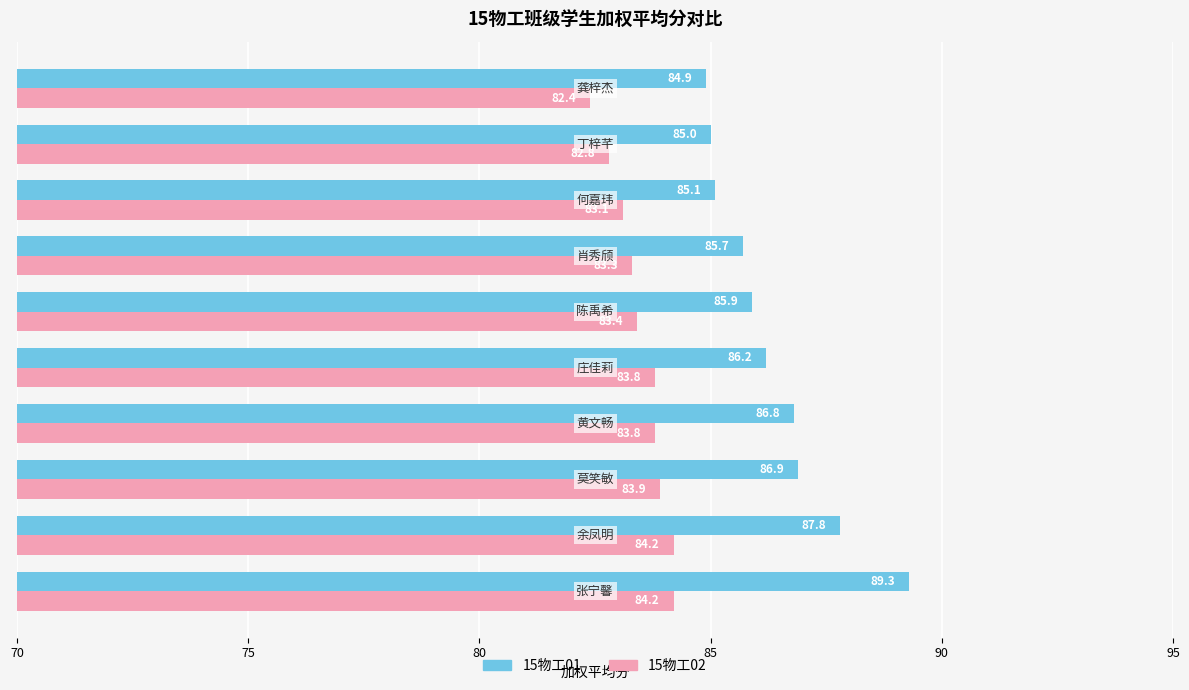

Rank the series by their maximum value, from highest to lowest.

15物工01, 15物工02